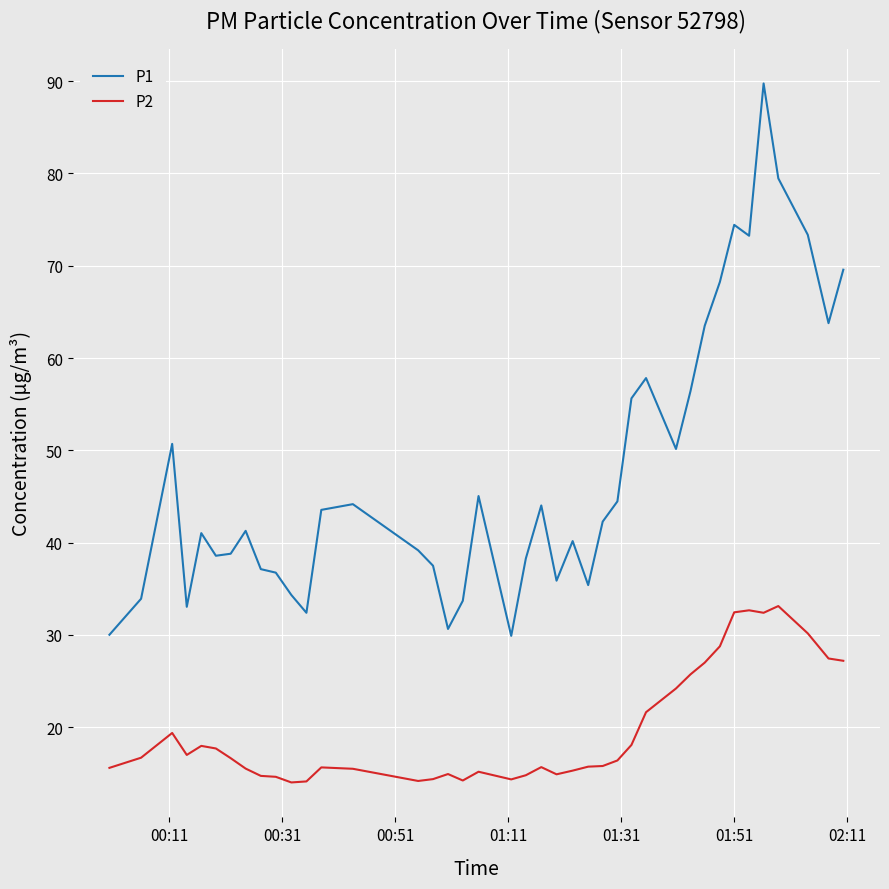

Which series has the widest spread of values?

P1